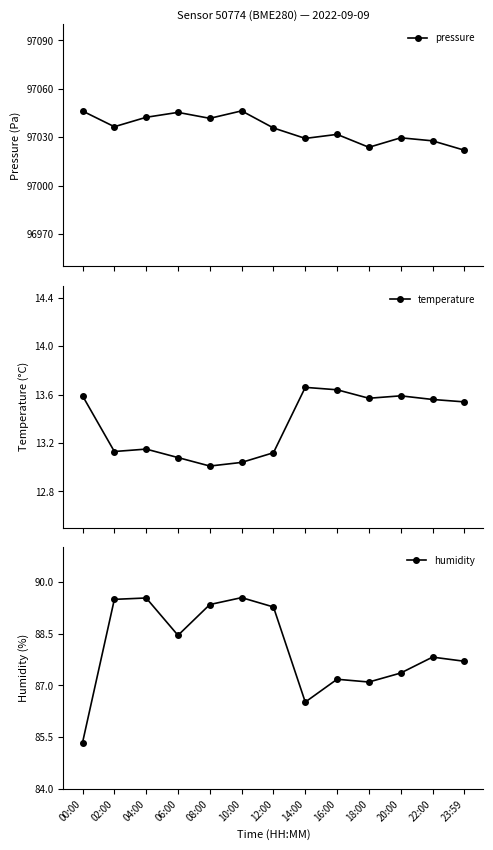

True or false: humidity and pressure intersect in this chart.

False